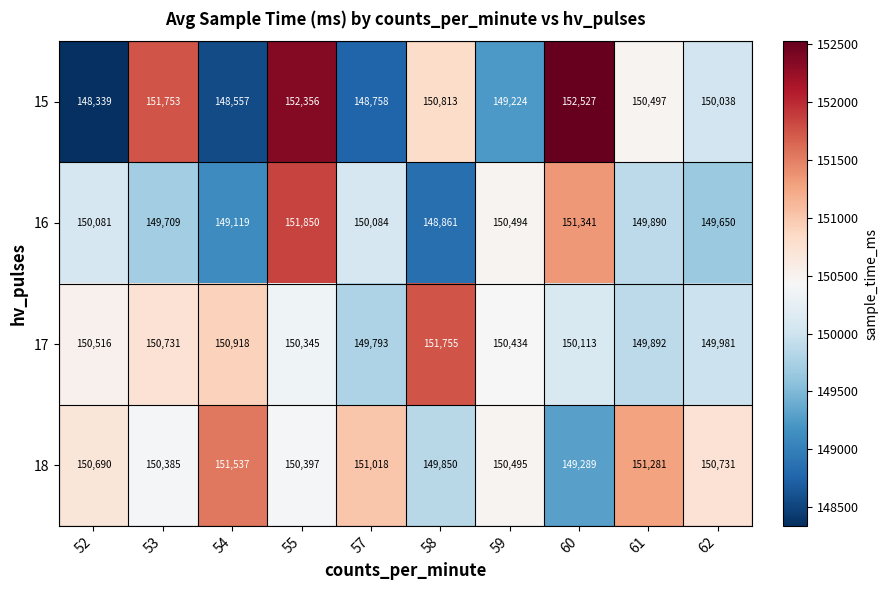

Which category has the highest value across all series?

60